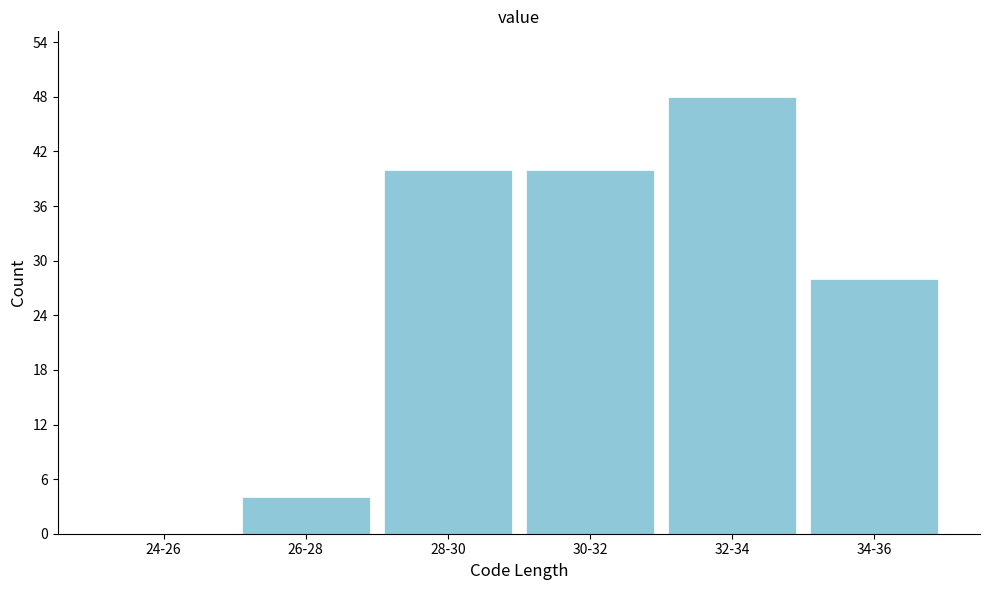

Reading right to left, what are all the values shown in this chart?

34-36=28	32-34=48	30-32=40	28-30=40	26-28=4	24-26=0